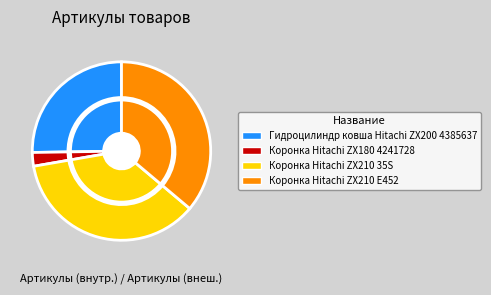

What is the change in value from Коронка Hitachi ZX180 4241728 to Коронка Hitachi ZX210 35S?

+14963